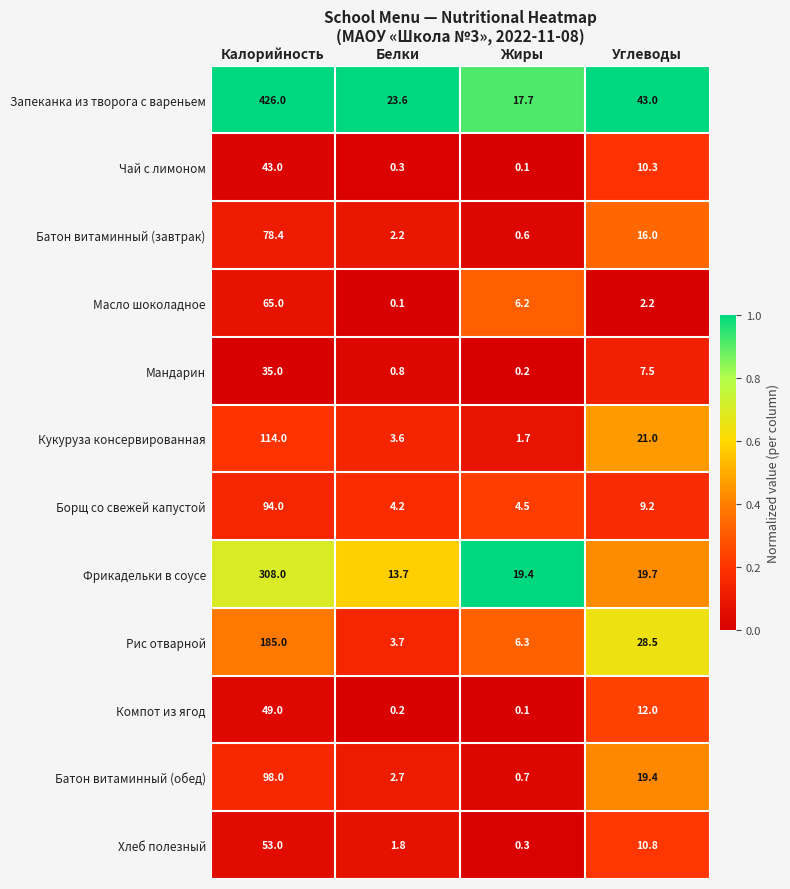

What is the spread (max minus min) of values at Белки?

23.5